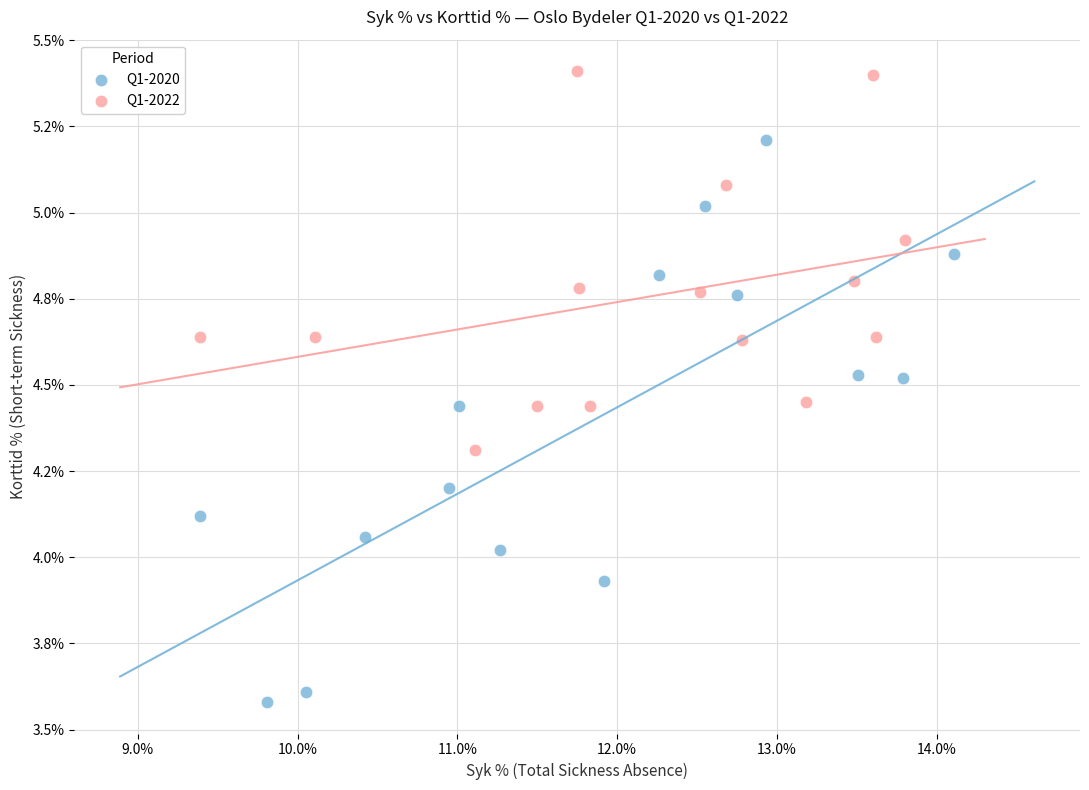

Which series reaches the maximum Y coordinate?

Q1-2022